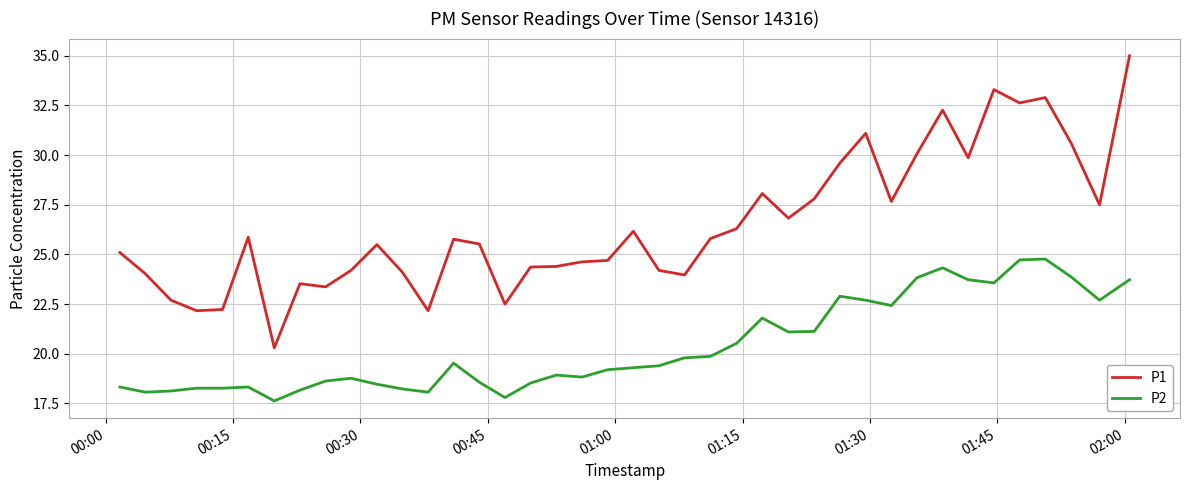

How many lines are shown in the chart?

2